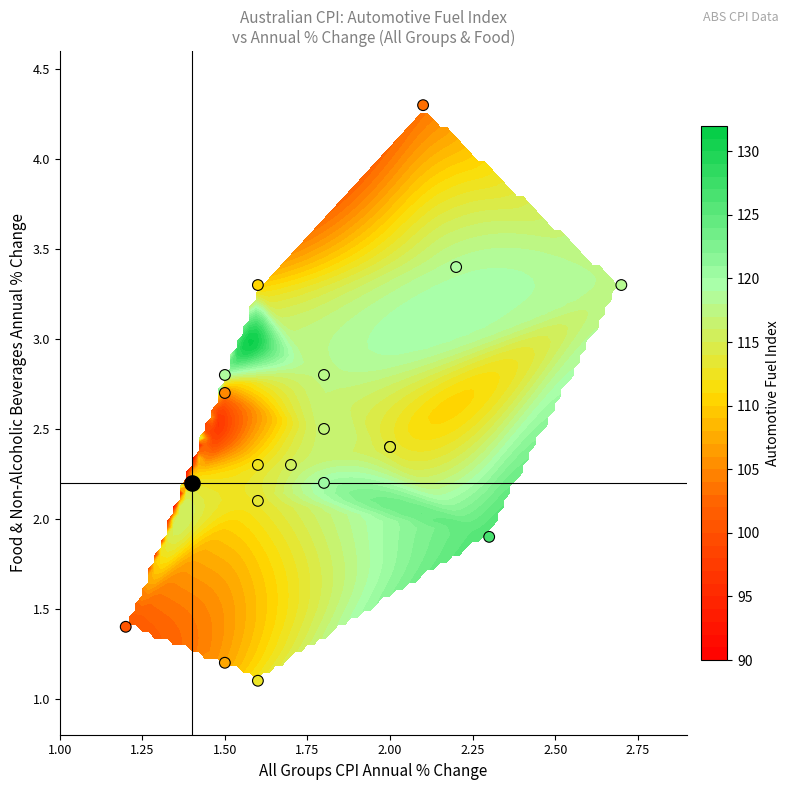

What is the difference between the maximum and minimum values?

3.2